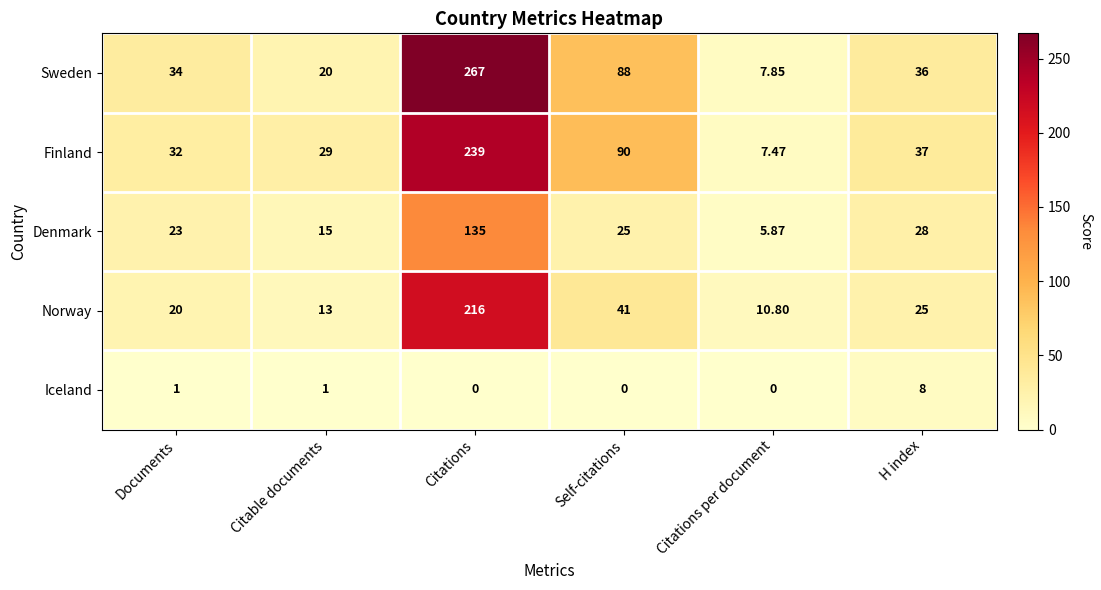

Between Citations and Citations per document, which series saw the biggest shift?

Sweden